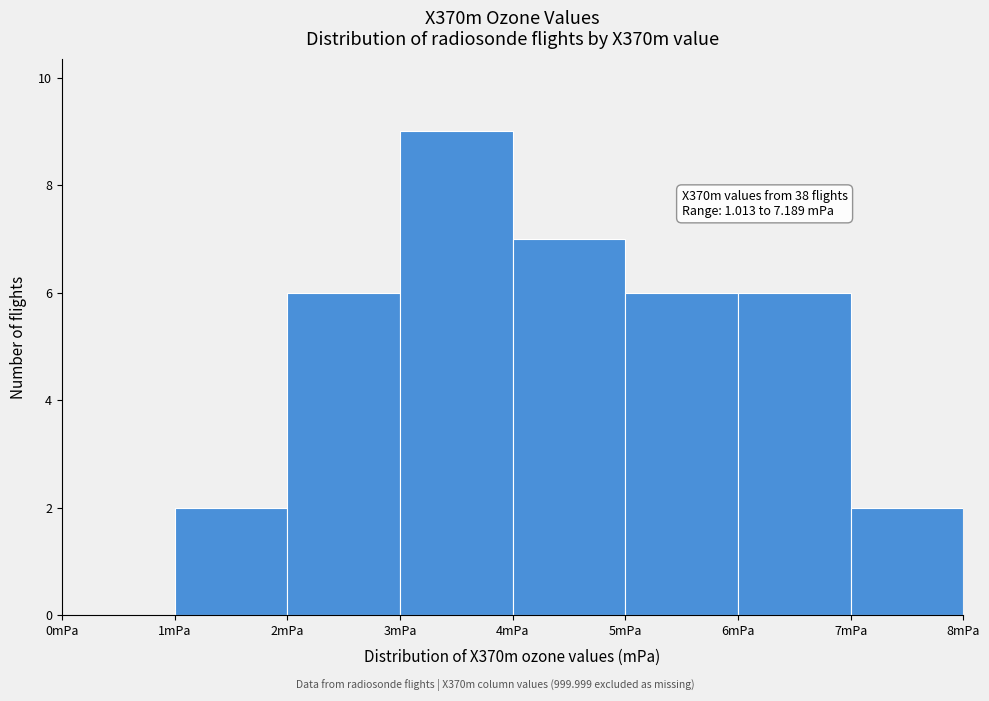

Over which range of the x-axis is the bar tallest?

3 to 4